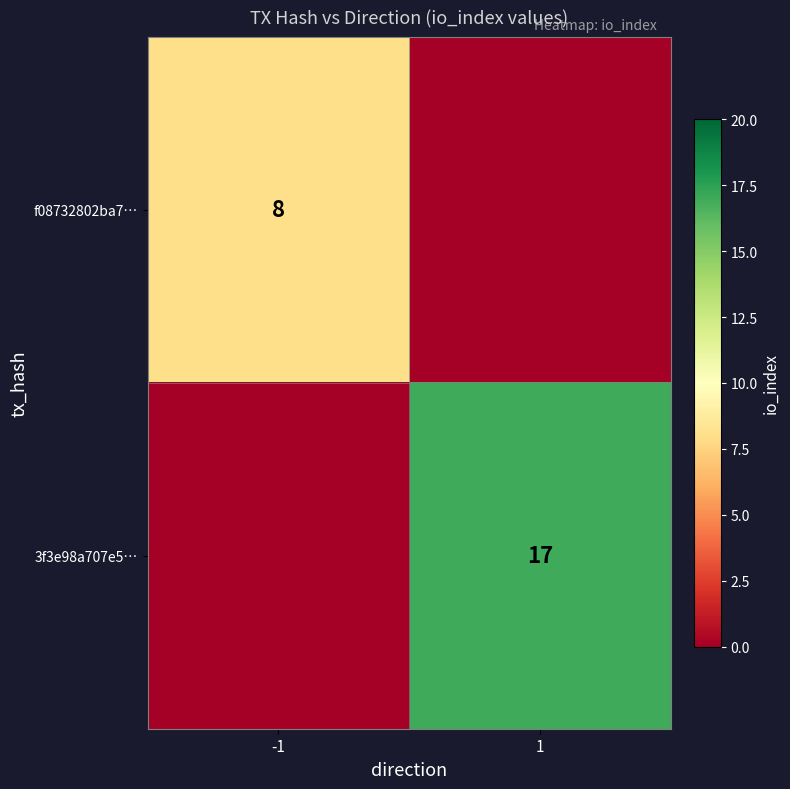

The value of f08732802ba7… at -1 is 5. True or false?

False